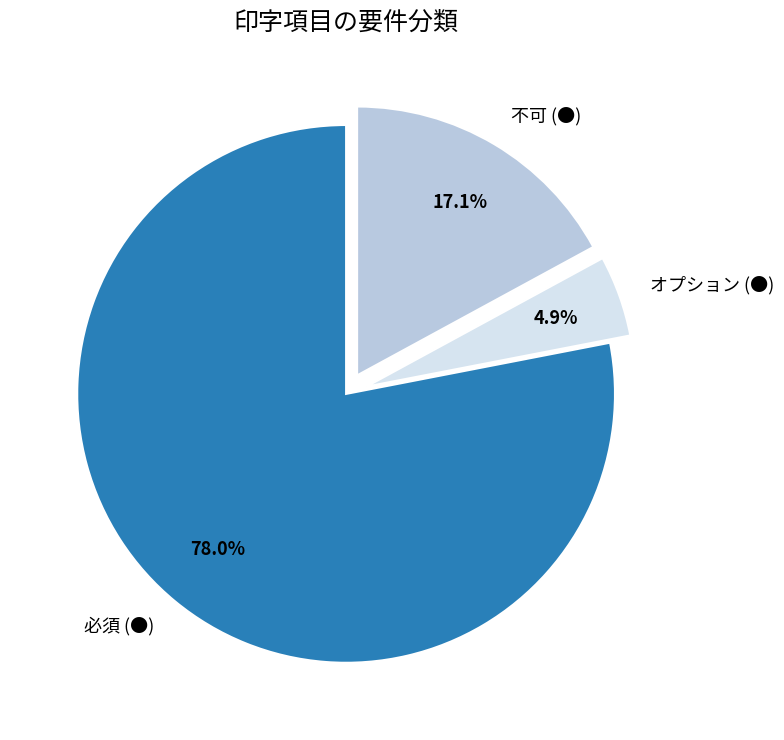

Rank the categories by value from highest to lowest.

必須 (●), 不可 (●), オプション (●)